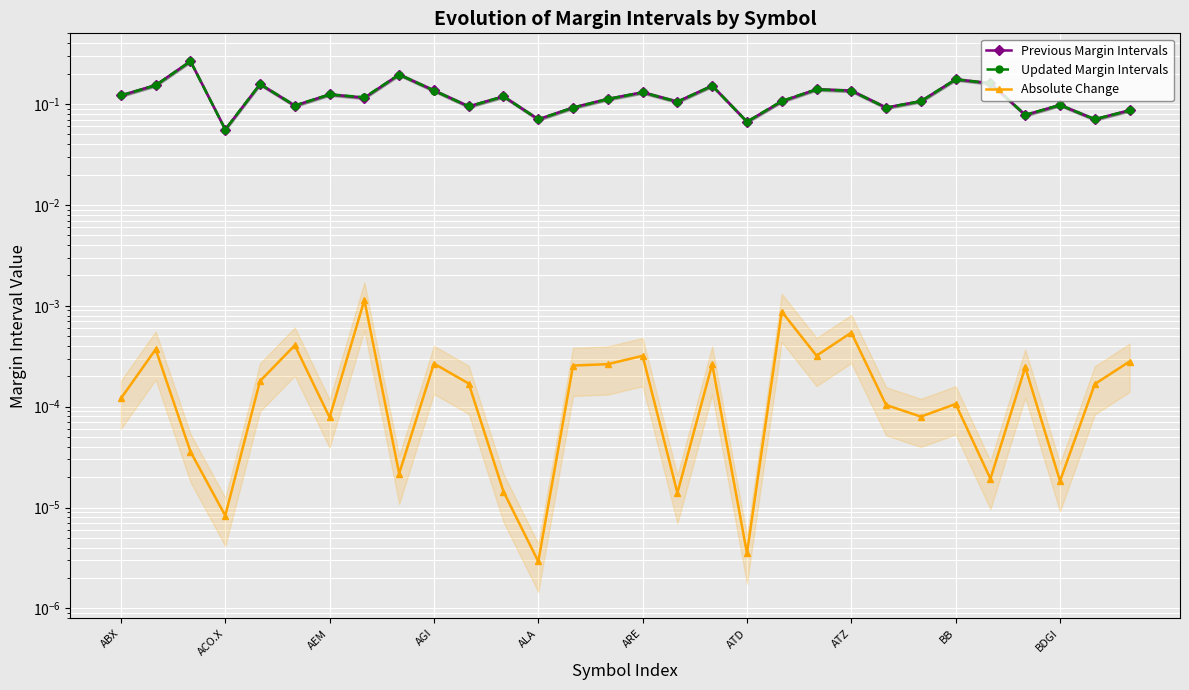

What is the spread (max minus min) of values at 10?

0.1